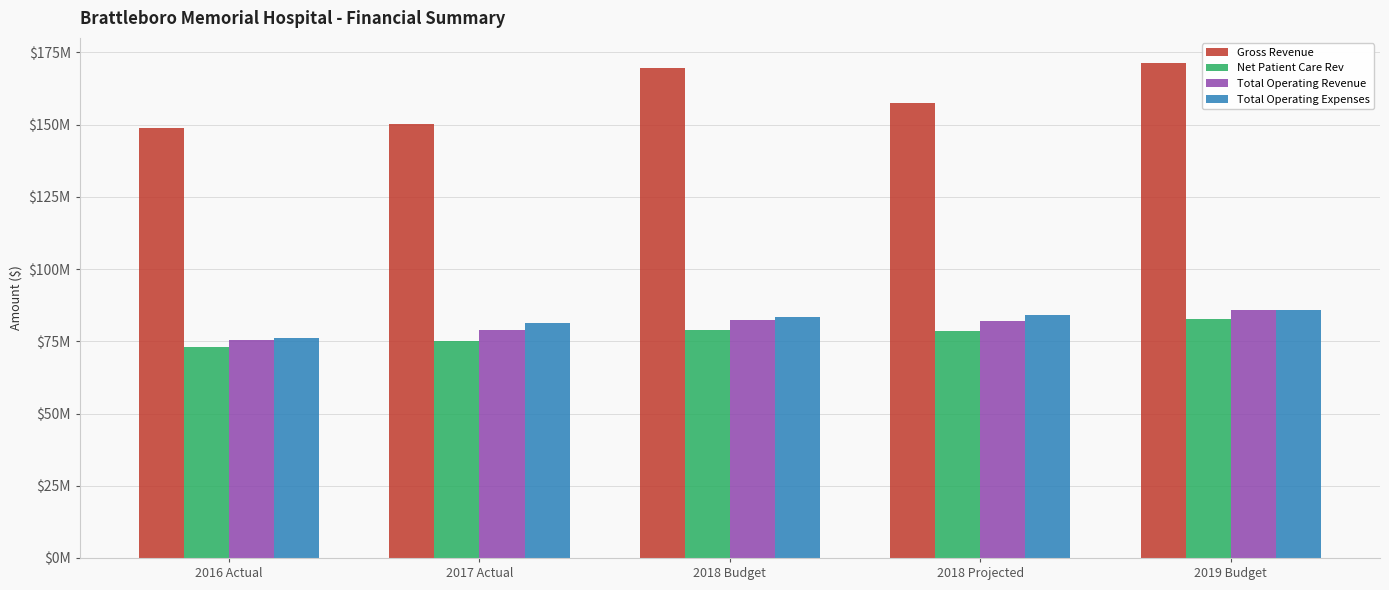

What are all the series names shown in the legend?

Gross Revenue, Net Patient Care Rev, Total Operating Revenue, Total Operating Expenses